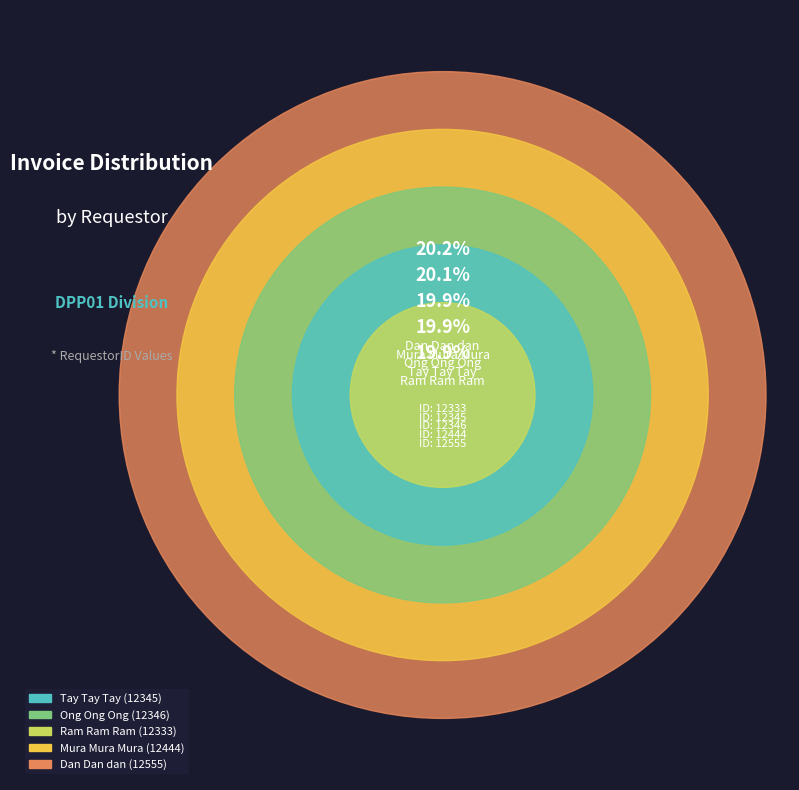

Count the number of slices in the pie.

5